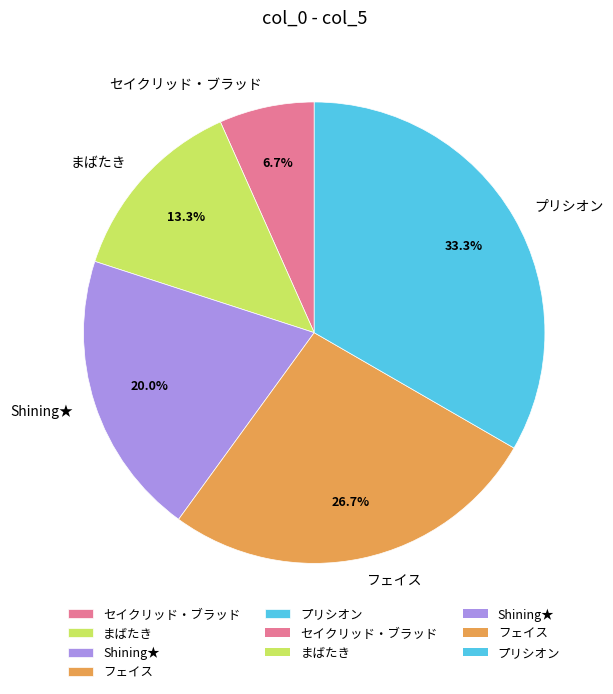

How many segments does this pie chart have?

5